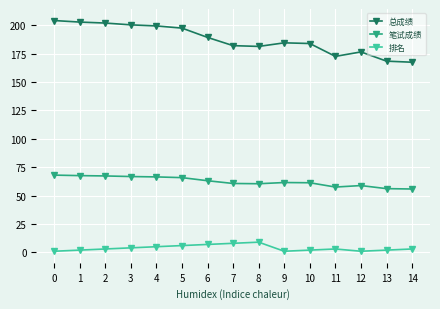

Between 3 and 13, which series saw the biggest shift?

总成绩